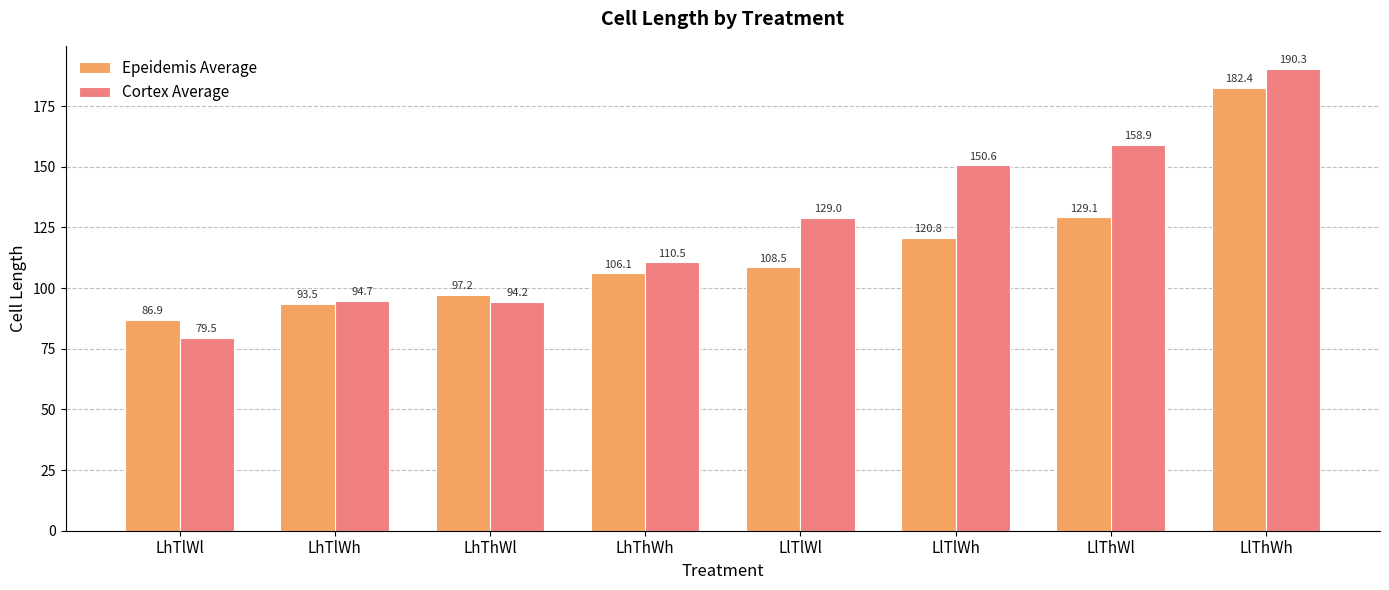

Rank the series by their maximum value, from lowest to highest.

Epeidemis Average, Cortex Average